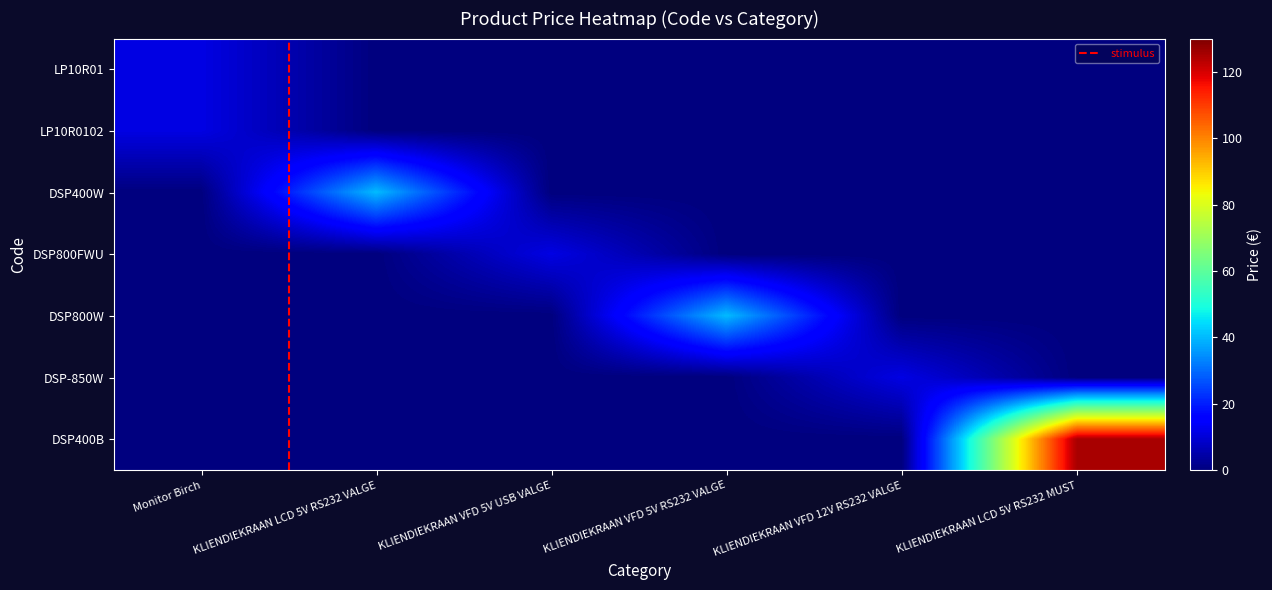

Reading left to right, what are all the values shown in this chart?

LP10R01: 11.5	40.2	11.5	40.2	11.5	124.9
LP10R0102: 11.5	40.2	11.5	40.2	11.5	124.9
DSP400W: 40.2	11.5	40.2	11.5	40.2	124.9
DSP800FWU: 11.5	11.5	11.5	11.5	11.5	11.5
DSP800W: 40.2	40.2	40.2	40.2	40.2	40.2
DSP-850W: 11.5	11.5	11.5	11.5	11.5	11.5
DSP400B: 124.9	124.9	124.9	124.9	124.9	124.9